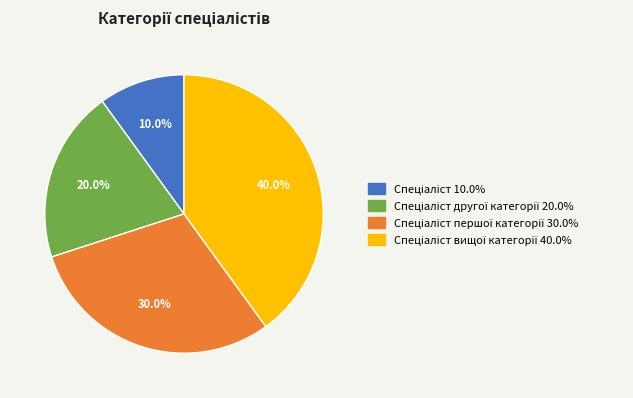

To the nearest percent, what is the average slice percentage?

25%